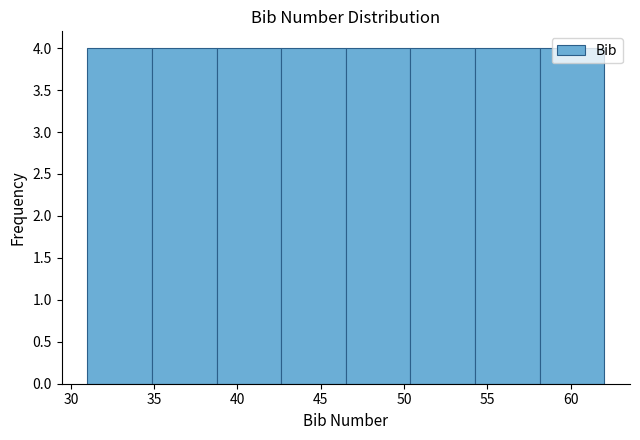

Reading left to right, list every bar in this chart as the range it spans on the x-axis followed by its height. Neither the bar edges nor the heights are printed on the chart, so give them approximately, as read against the axes.

31.0 to 35.0: 4
35.0 to 39.0: 4
39.0 to 42.5: 4
42.5 to 46.5: 4
46.5 to 50.5: 4
50.5 to 54.5: 4
54.5 to 58.0: 4
58.0 to 62.0: 4